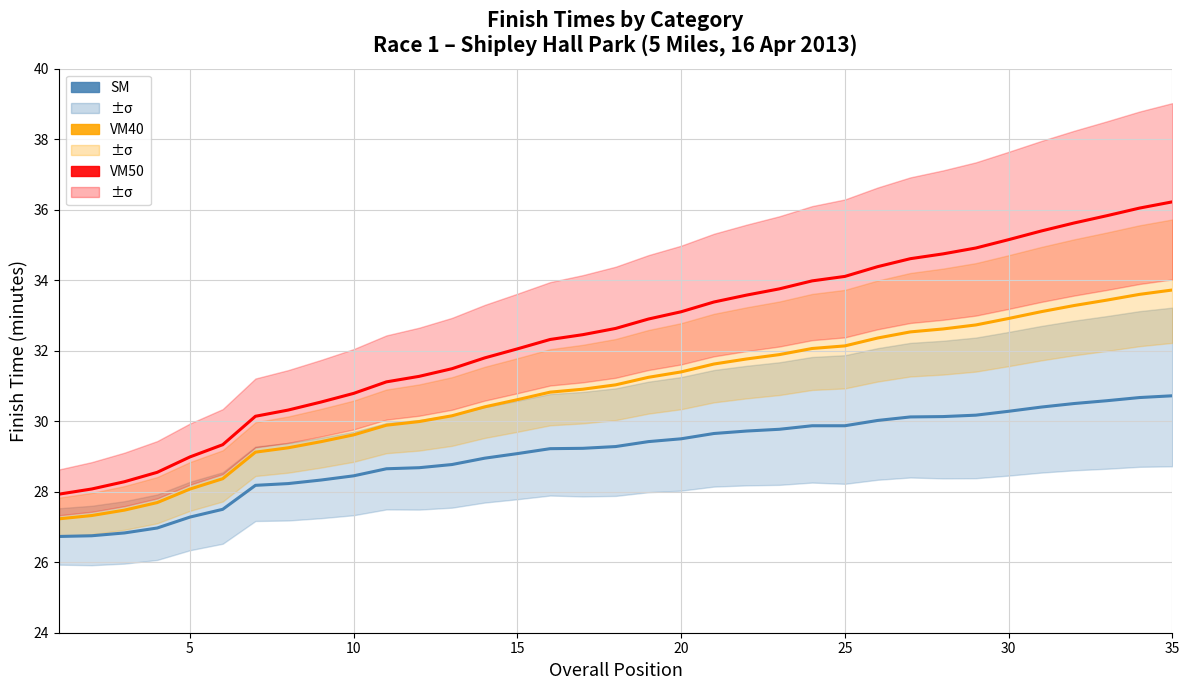

Reading right to left, what are all the values shown in this chart?

SM: 30.7	30.7	30.6	30.5	30.4	30.3	30.2	30.1	30.1	30.0	29.9	29.9	29.8	29.7	29.6	29.5	29.4	29.3	29.2	29.2	29.1	28.9	28.8	28.7	28.6	28.4	28.3	28.2	28.2	27.5	27.3	27.0	26.8	26.8	26.7
VM40: 33.7	33.6	33.4	33.3	33.1	32.9	32.7	32.6	32.5	32.4	32.1	32.1	31.9	31.8	31.6	31.4	31.2	31.0	30.9	30.8	30.6	30.4	30.2	30.0	29.9	29.6	29.4	29.2	29.1	28.4	28.1	27.7	27.5	27.3	27.2
VM50: 36.2	36.0	35.8	35.6	35.4	35.1	34.9	34.7	34.6	34.4	34.1	34.0	33.8	33.6	33.4	33.1	32.9	32.6	32.5	32.3	32.1	31.8	31.5	31.3	31.1	30.8	30.5	30.3	30.1	29.3	29.0	28.5	28.3	28.1	27.9